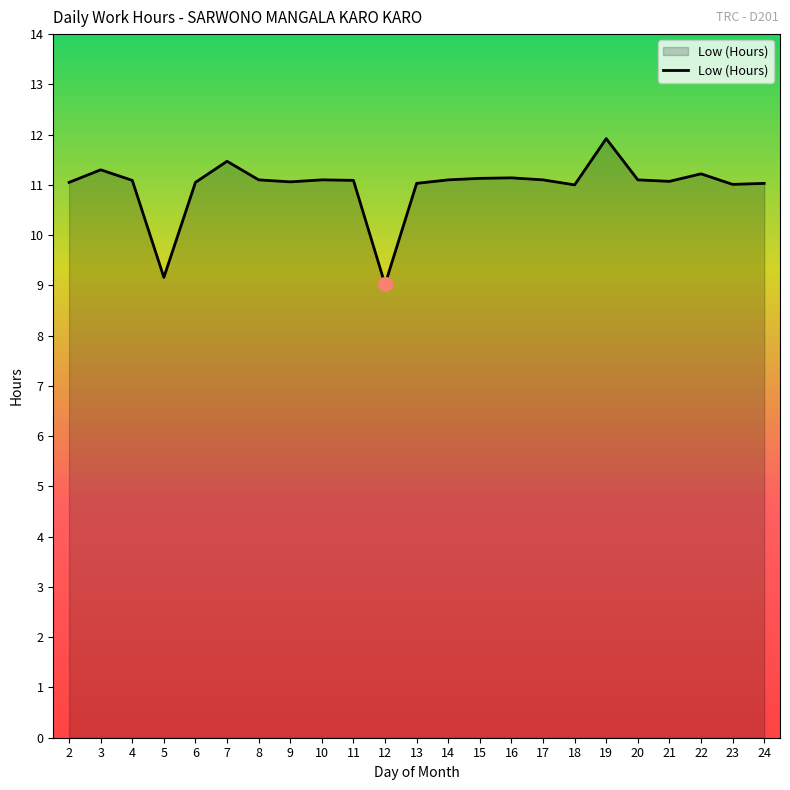

Is it true that the value at 19 is 11.9?

True